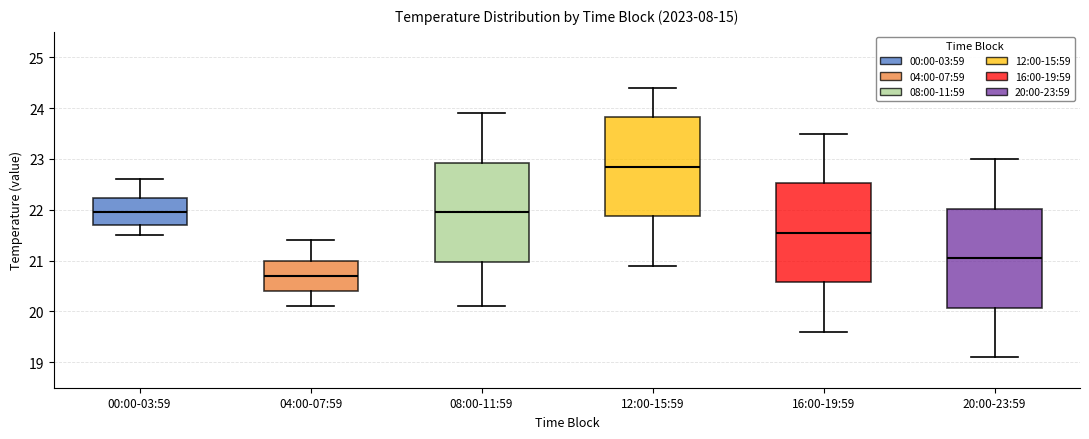

Which box has the highest median line?

12:00-15:59